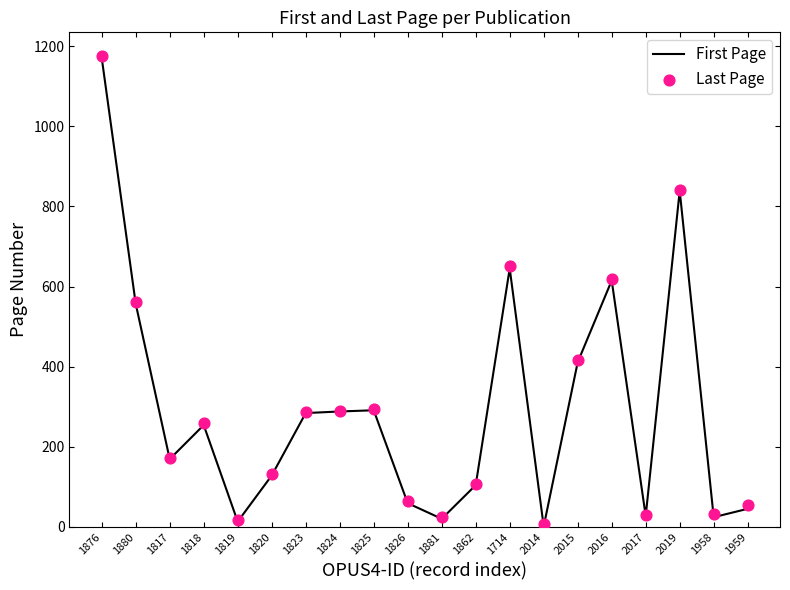

Which series reaches the maximum Y coordinate?

Last Page